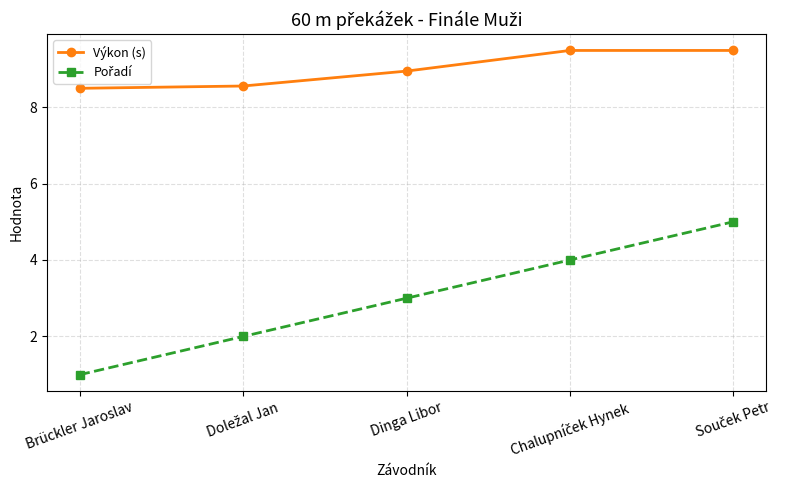

What is the maximum value for Výkon (s)?

9.5